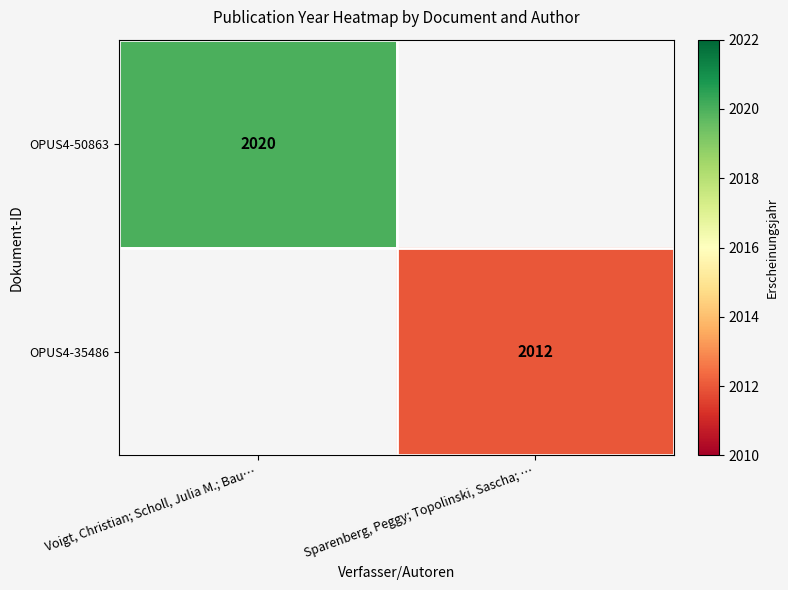

Which category has the lowest value across all series?

Sparenberg, Peggy; Topolinski, Sascha; …